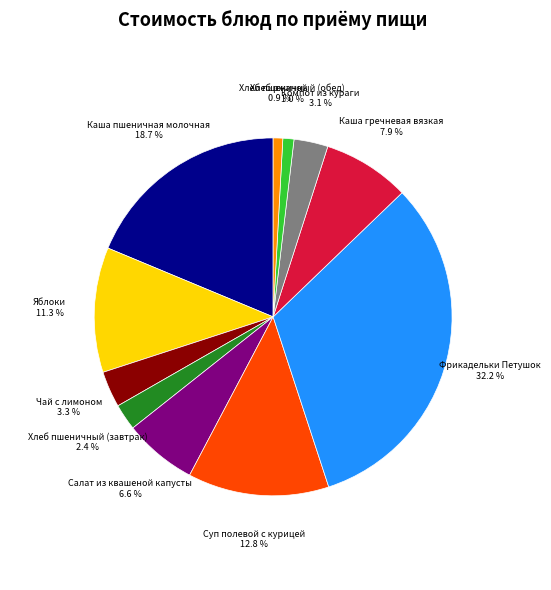

Is the sum of Каша пшеничная молочная and Хлеб ржаной greater than half?

No